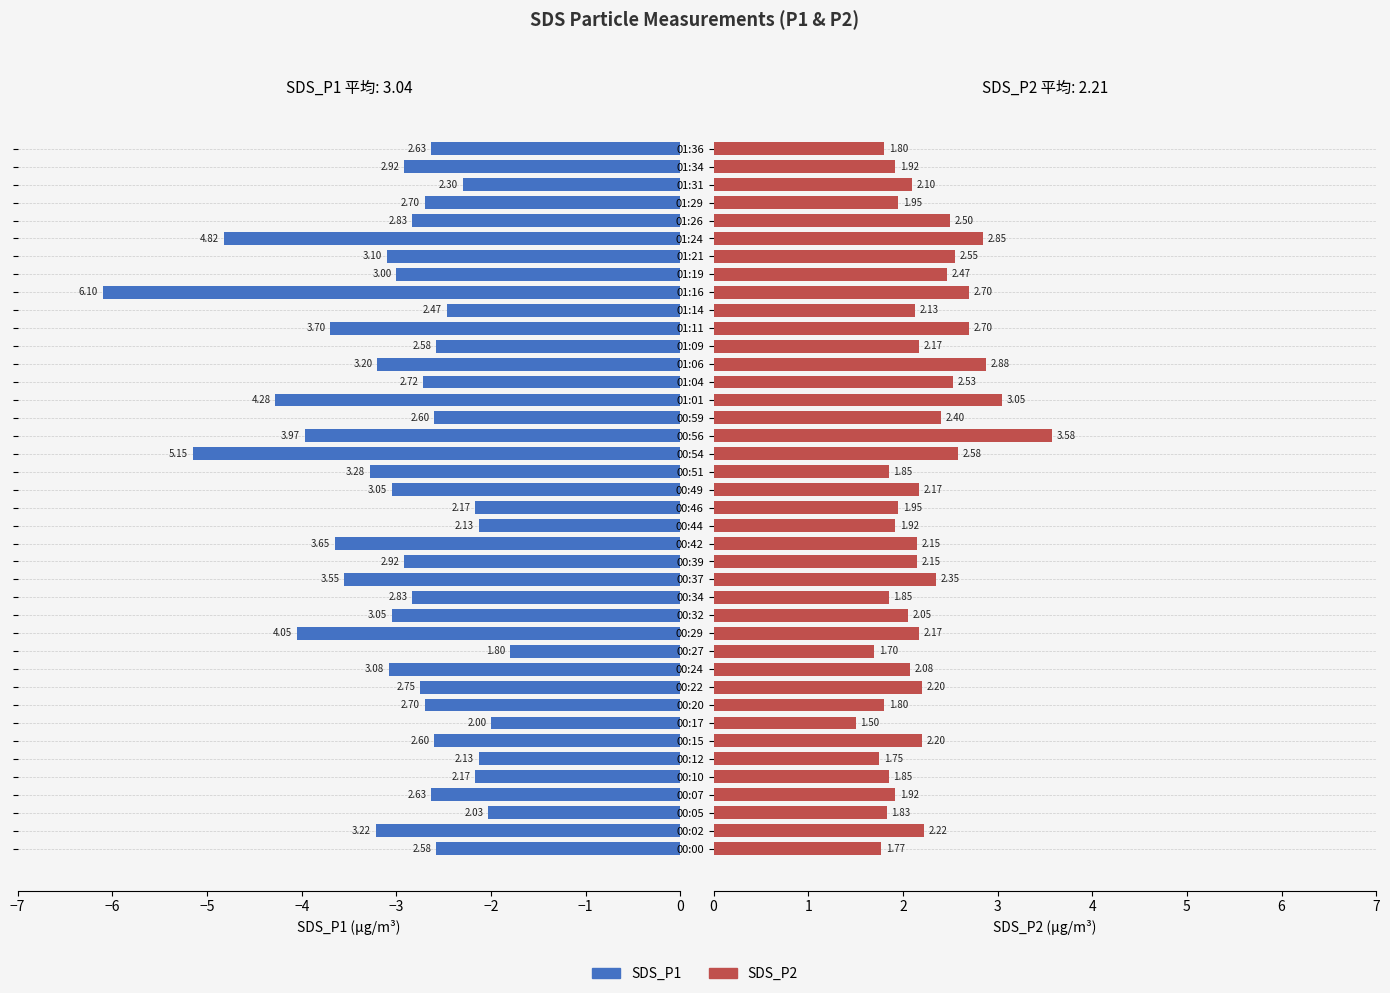

What is the sum of all SDS_P2 values?

88.3